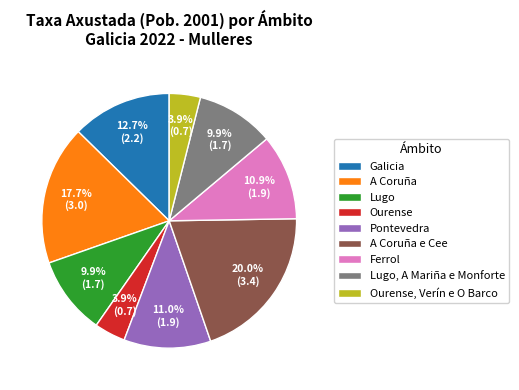

Between Ourense, Verín e O Barco and Galicia, which is larger?

Galicia